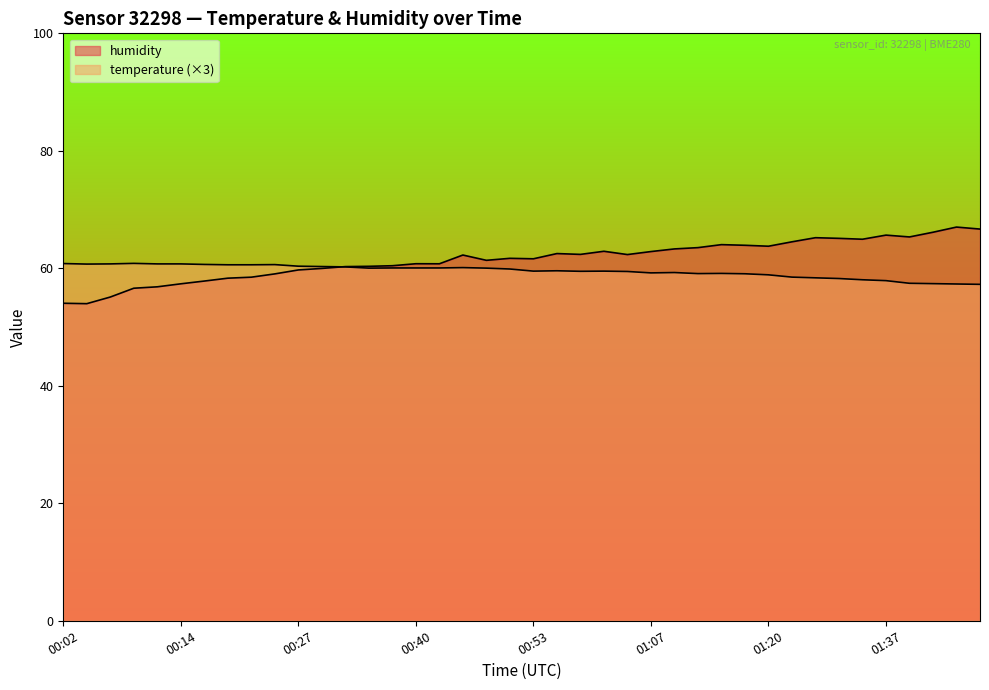

How many times do humidity and temperature cross each other?

1